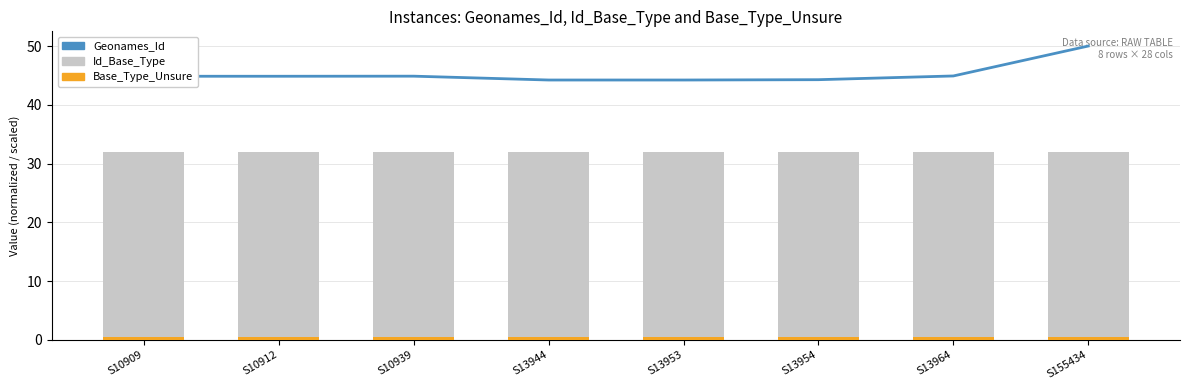

What value does the Geonames_Id series have at S10909?

44.9